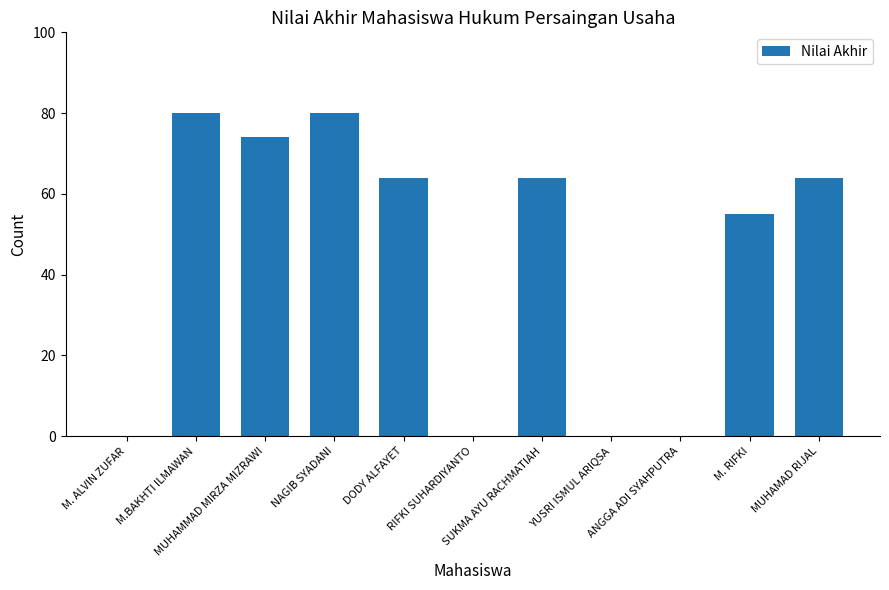

The value at DODY ALFAYET is 64. True or false?

True